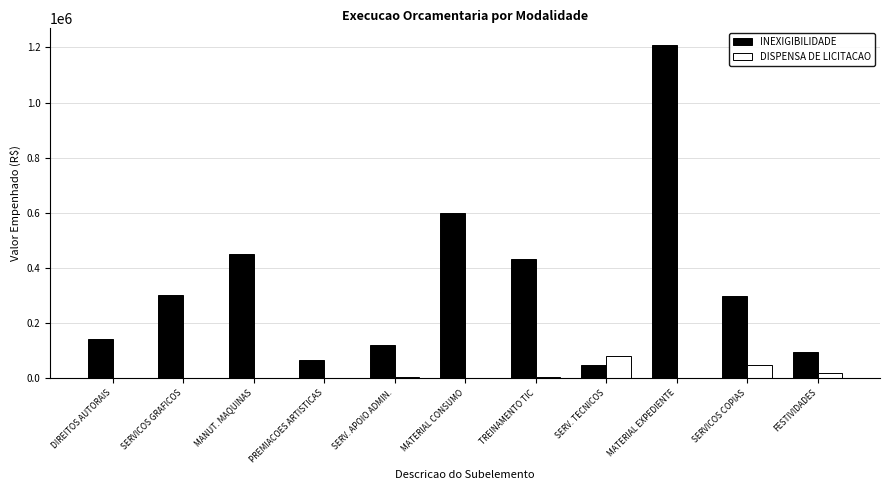

Which category has the highest value in the DISPENSA DE LICITACAO series?

SERV. TECNICOS